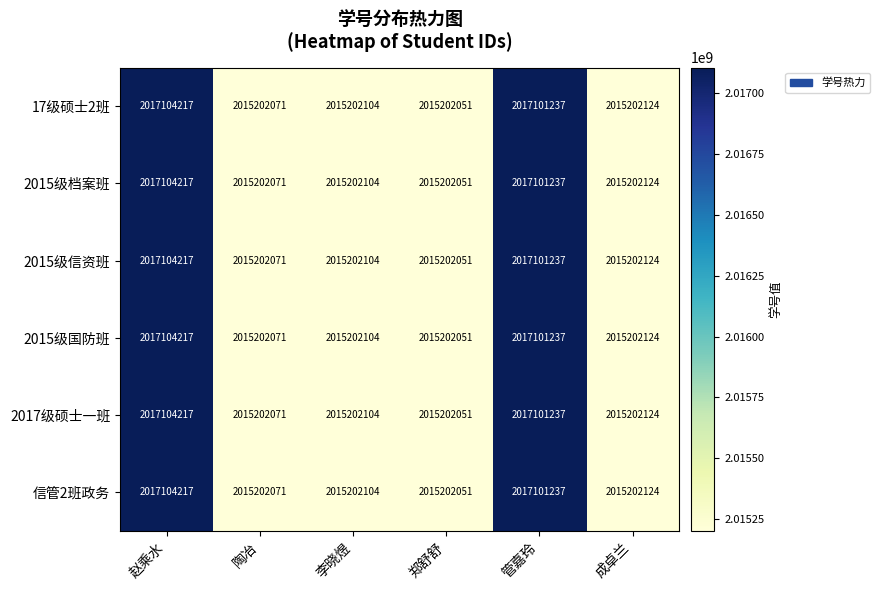

What is the difference between the maximum and minimum values in the 2015级信资班 series?

1902166